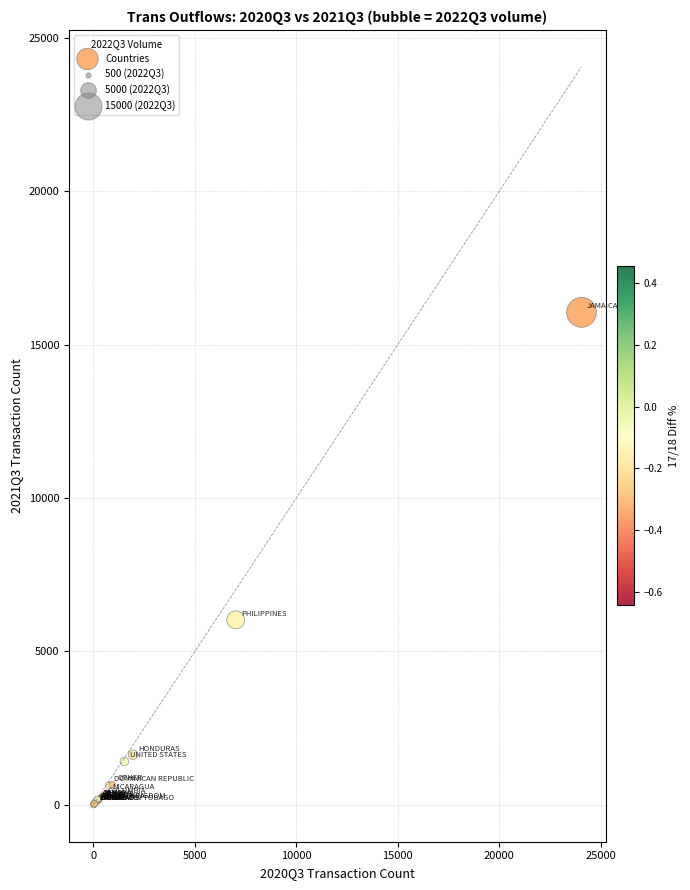

What Y value in the scatter plot is closest to 8028?

6031